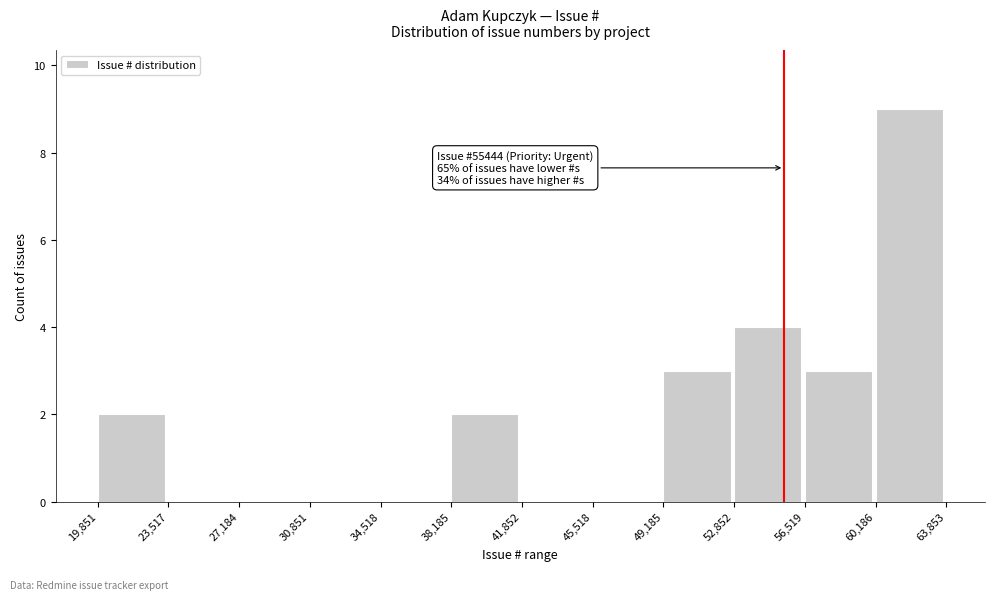

Which range on the x-axis has the tallest bar?

60,186 to 63,853